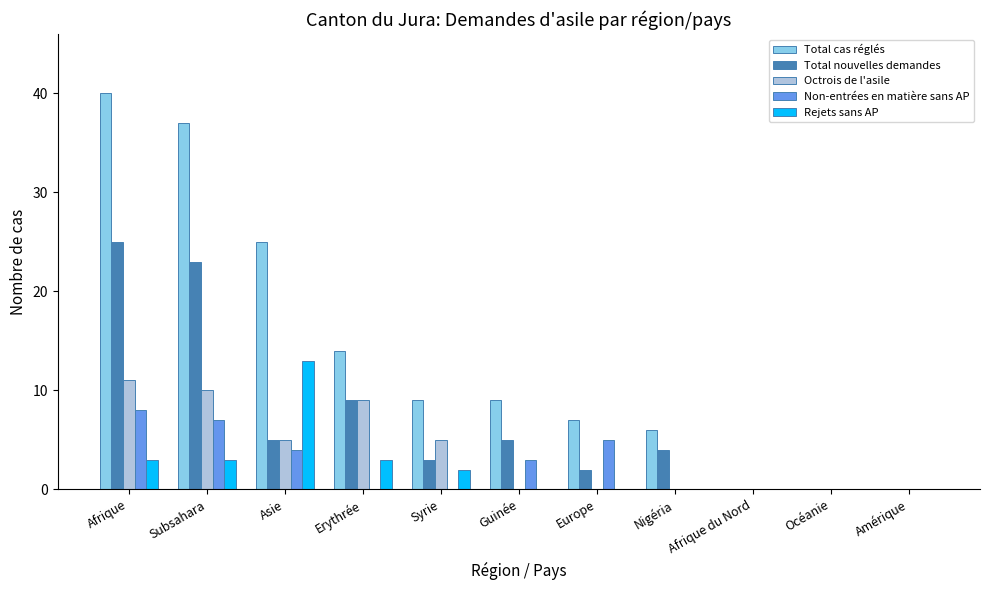

What is the difference between the Non-entrées en matière sans AP values at Afrique and Subsahara?

1